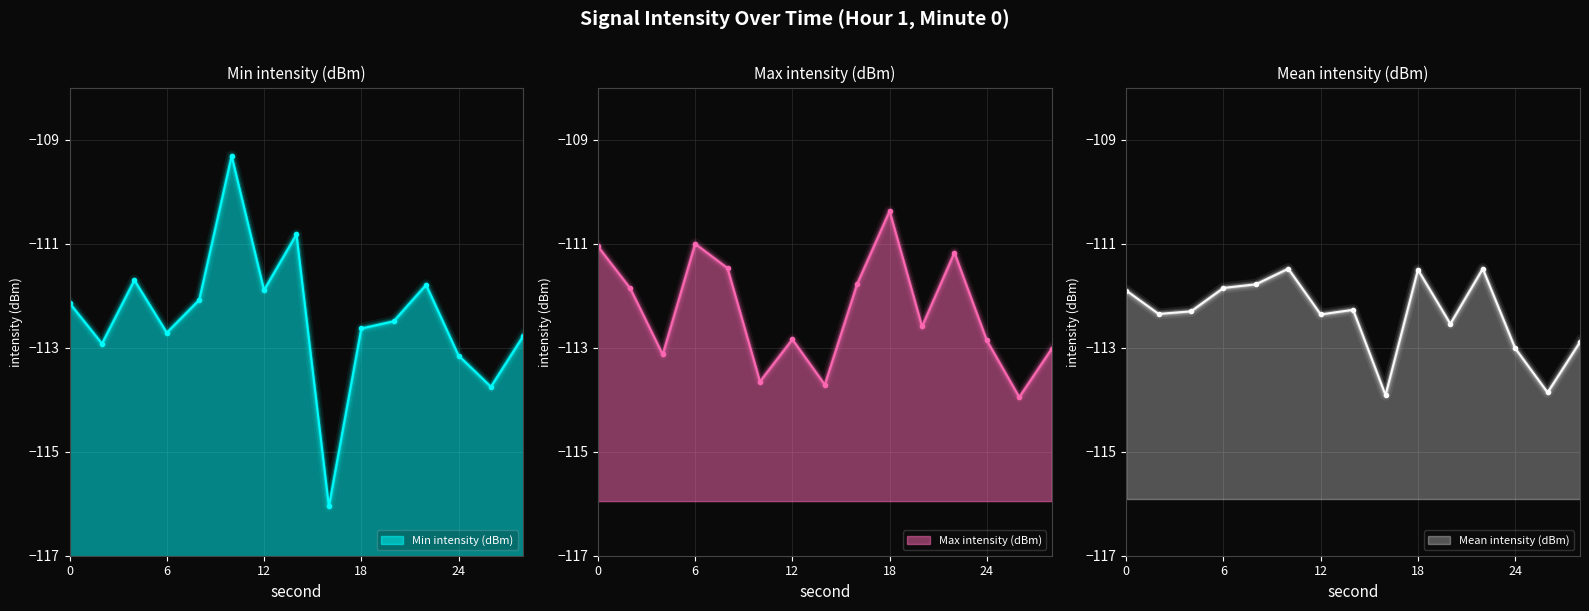

How many intersections are there between Min intensity (dBm) and Max intensity (dBm)?

7